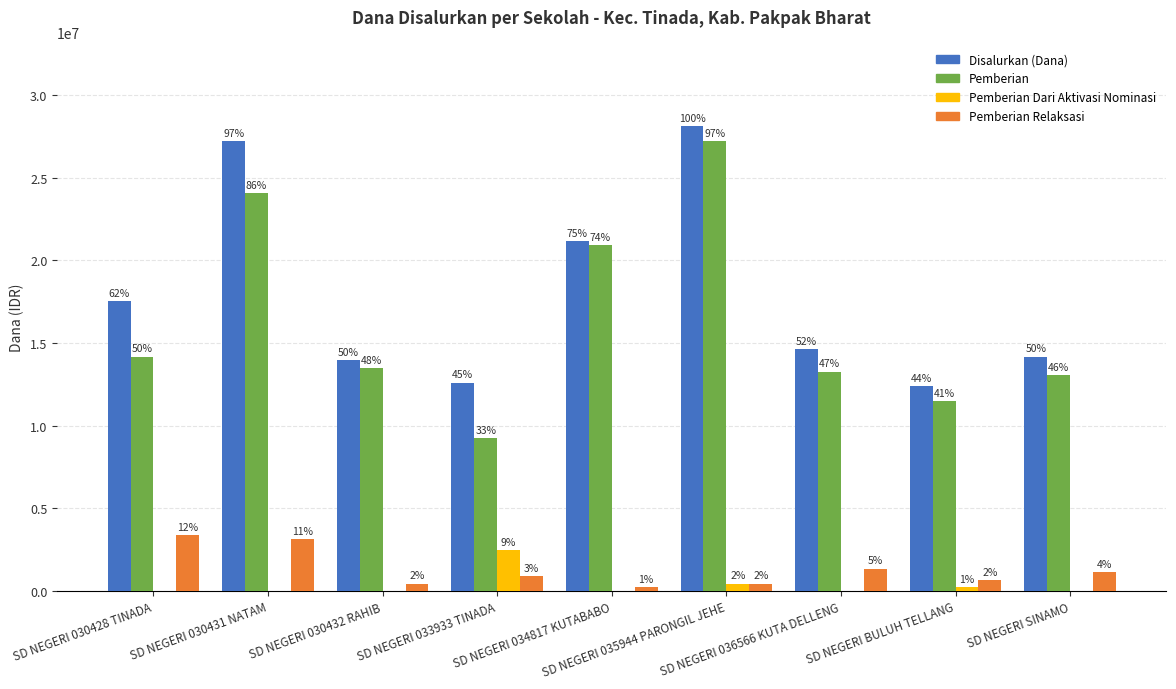

Are the bars grouped side by side (vs. stacked)?

Yes